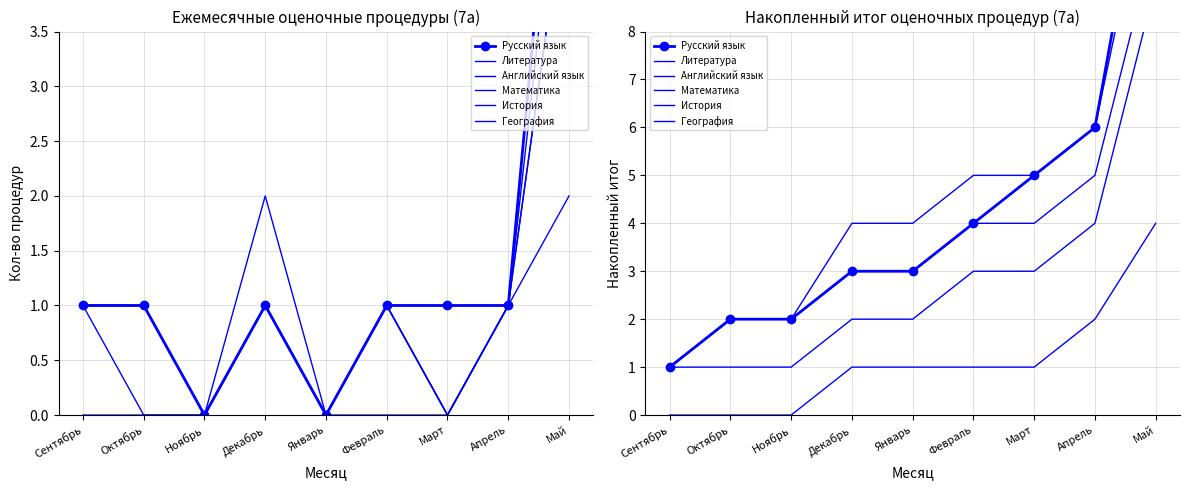

What is the sum of all Русский язык values?

39